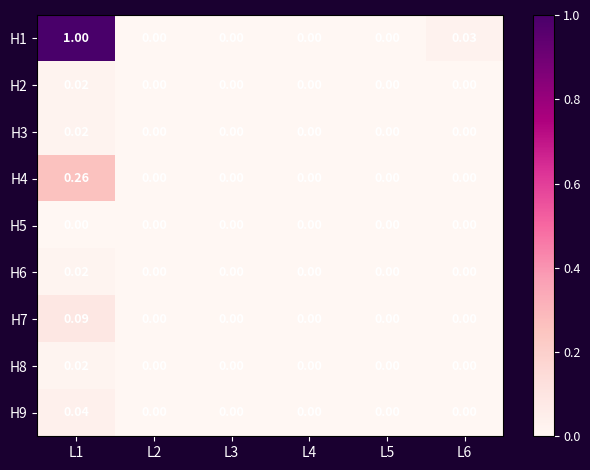

Is the value of H3 at L2 greater than the value of H4 at L1?

No